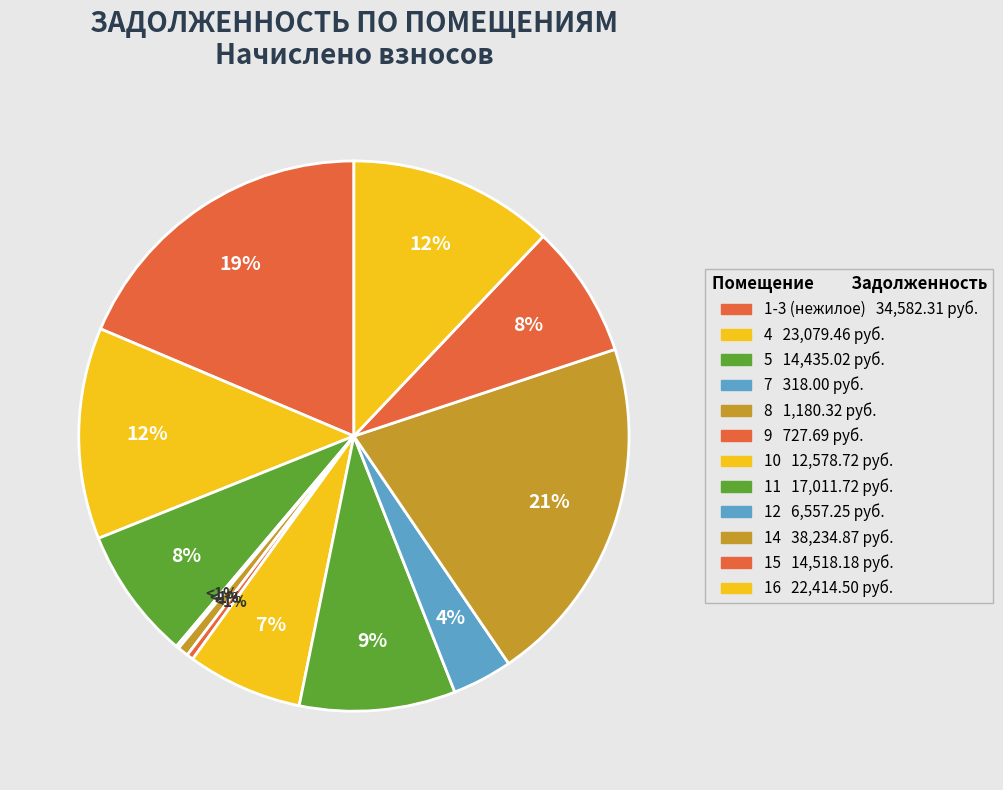

Does 8 account for over 50% of the chart?

No